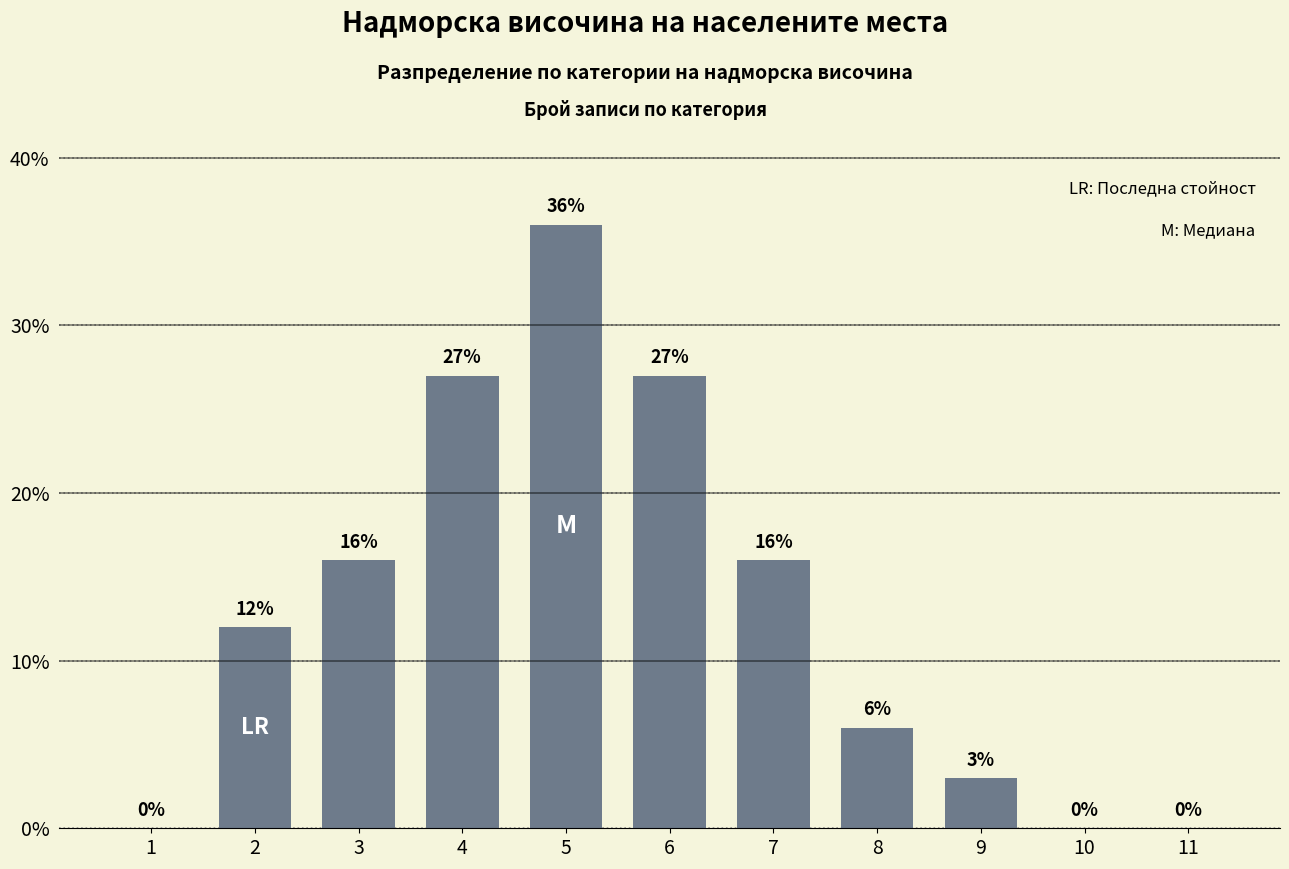

Reading right to left, list all the values displayed in this chart.

11=0	10=0	9=3	8=6	7=16	6=27	5=36	4=27	3=16	2=12	1=0